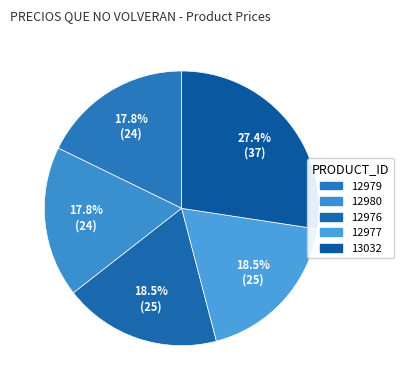

Which category has the smallest portion of the pie?

12979